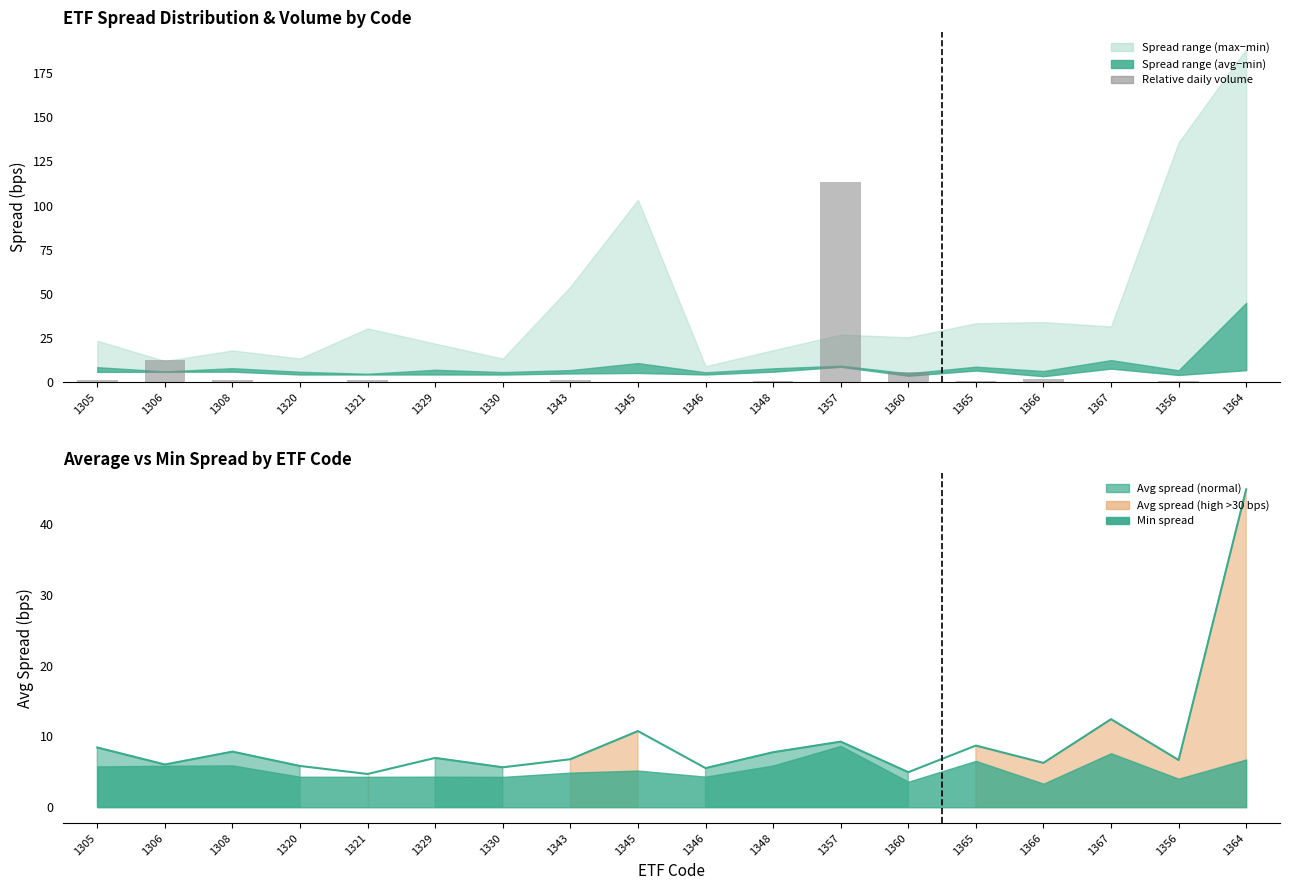

What is the label of the 10th bar from the right?

1345